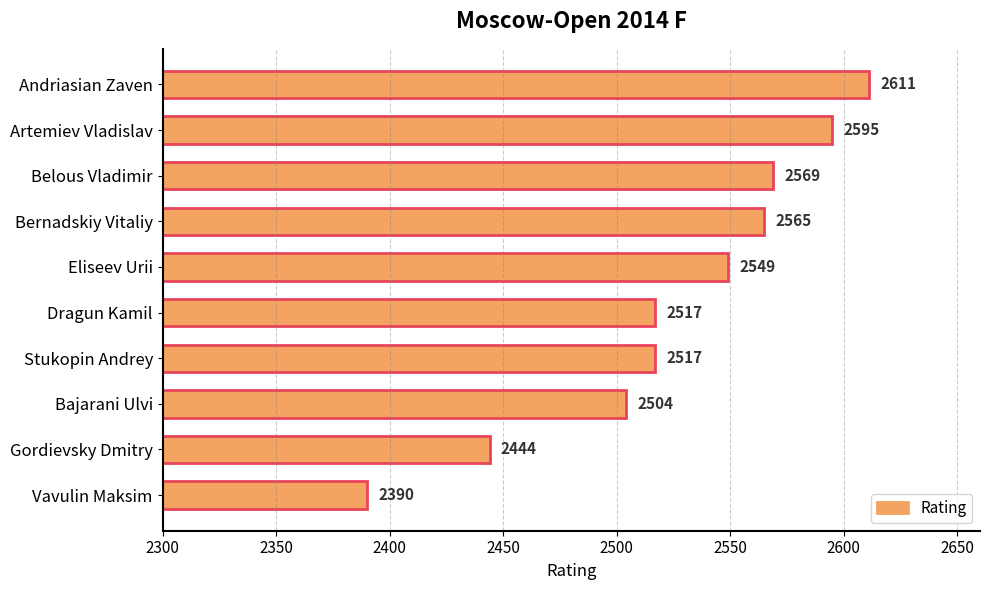

How many data points are less than 2549?

5